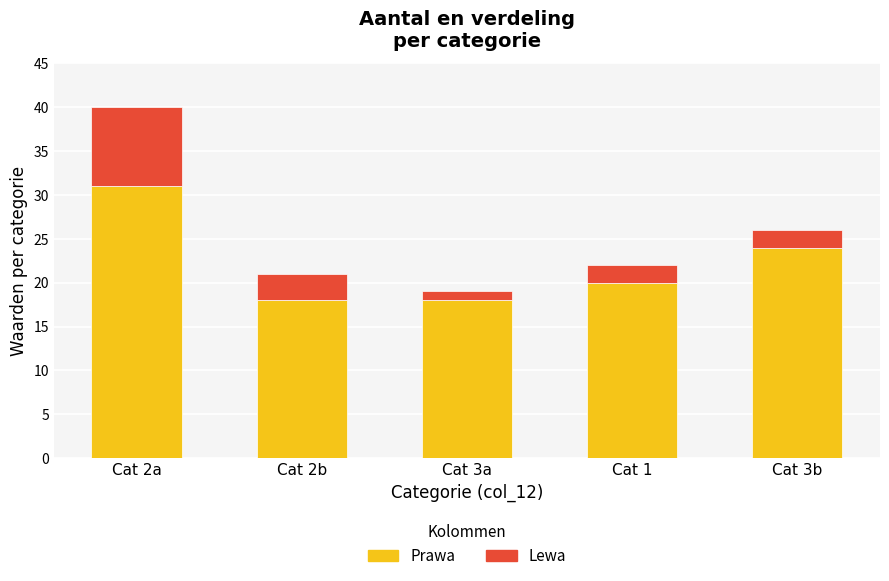

What is the highest value of the Prawa series?

31